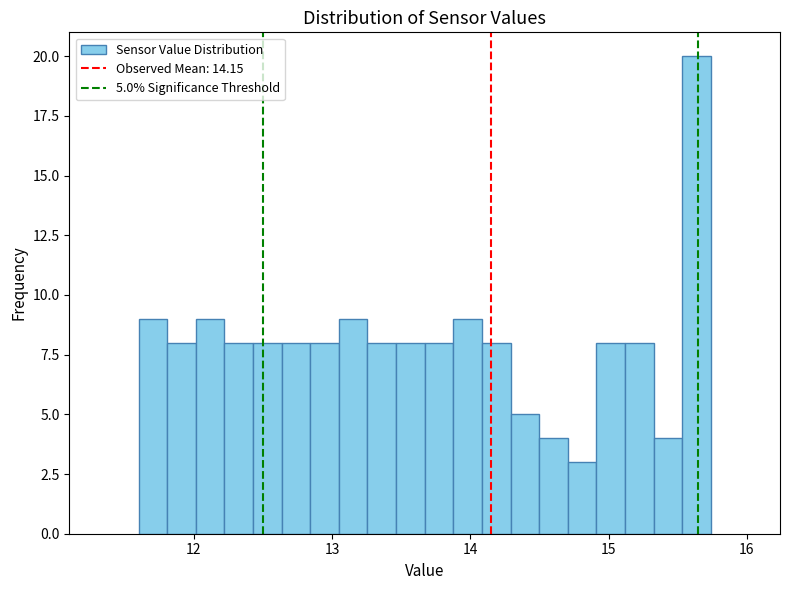

Around what value on the x-axis is the tallest bar? Give the approximate position of its centre, as read against the axis.

15.6